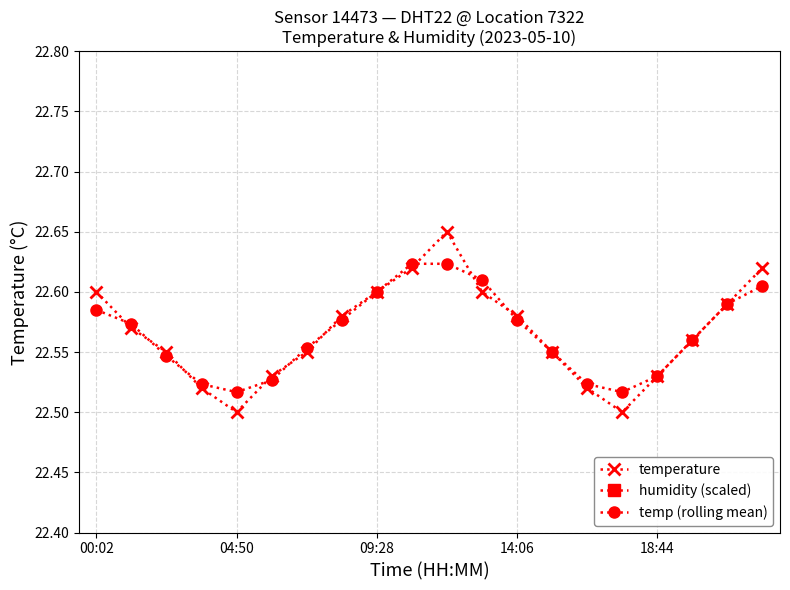

True or false: temp (rolling mean) has more than 1 points higher than both neighbors.

False